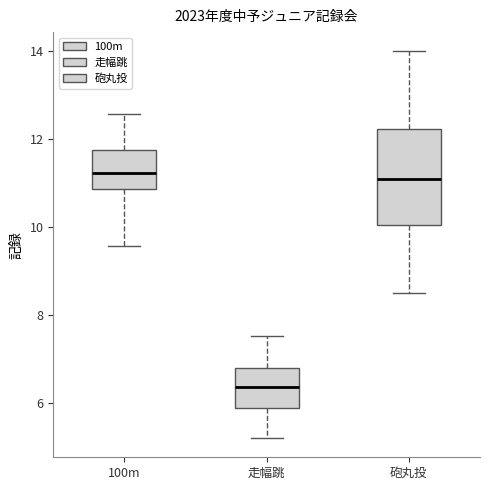

Comparing the boxes themselves (not the whiskers), which one is the tallest?

砲丸投